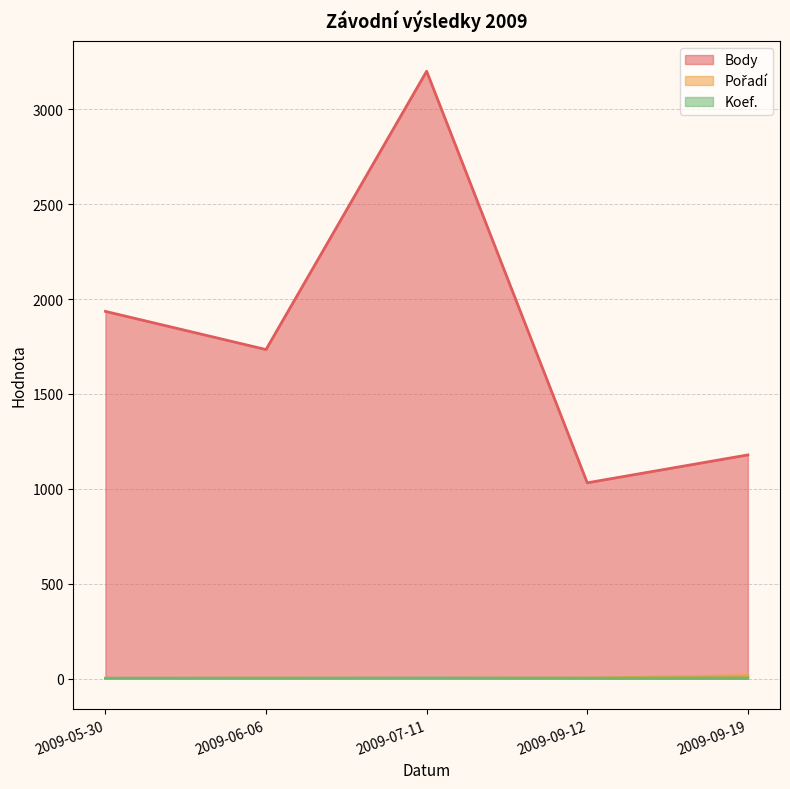

The Pořadí series shows 1 at 2009-06-06. True or false?

False